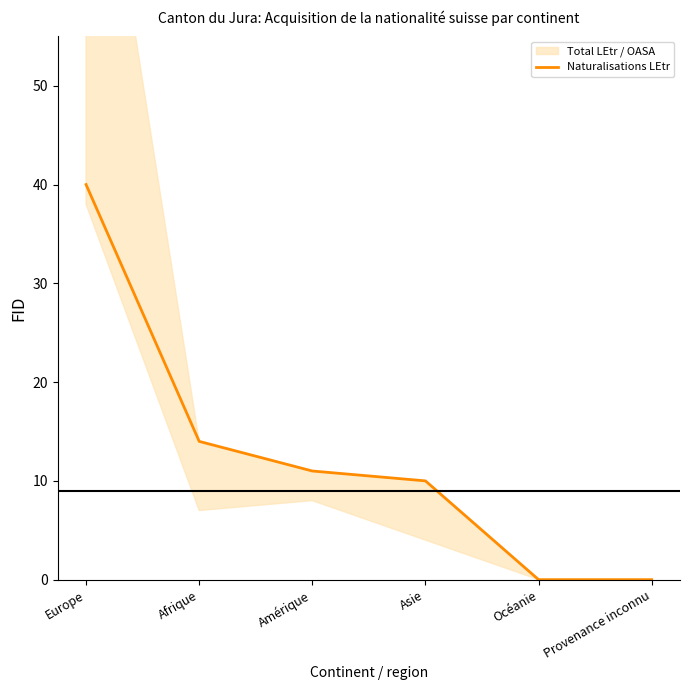

What is the label of the 5th point from the left?

Océanie